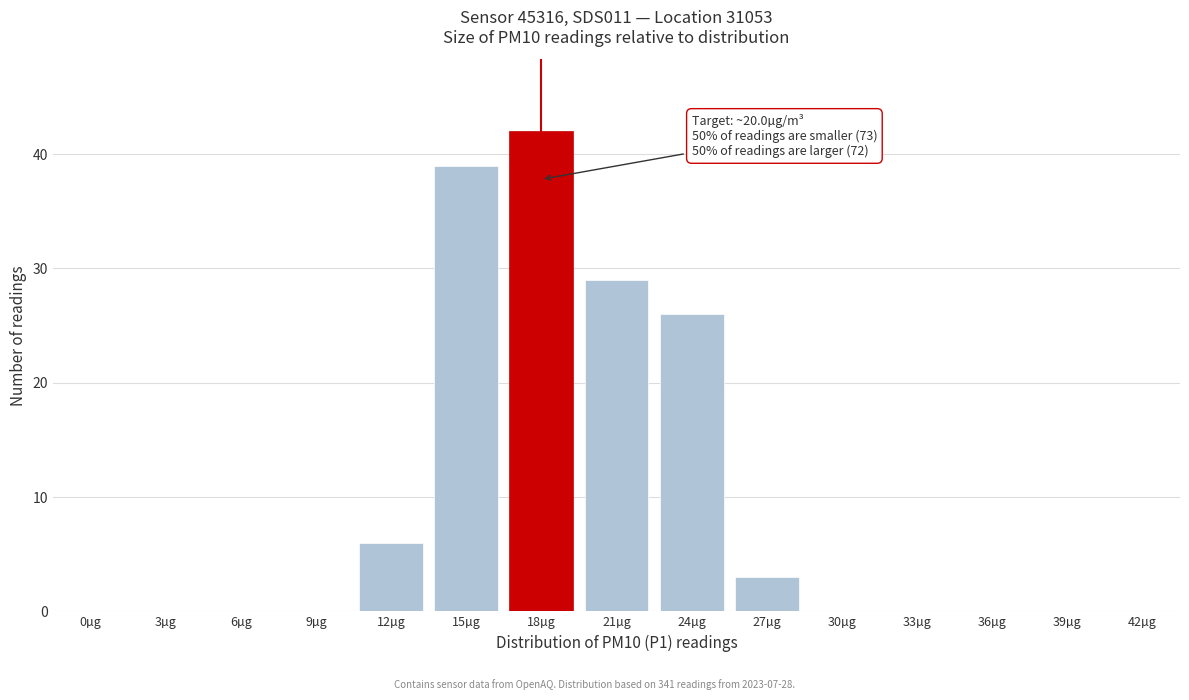

Reading left to right, list all the values displayed in this chart.

0µg=0	3µg=0	6µg=0	9µg=0	12µg=6	15µg=39	18µg=42	21µg=29	24µg=26	27µg=3	30µg=0	33µg=0	36µg=0	39µg=0	42µg=0